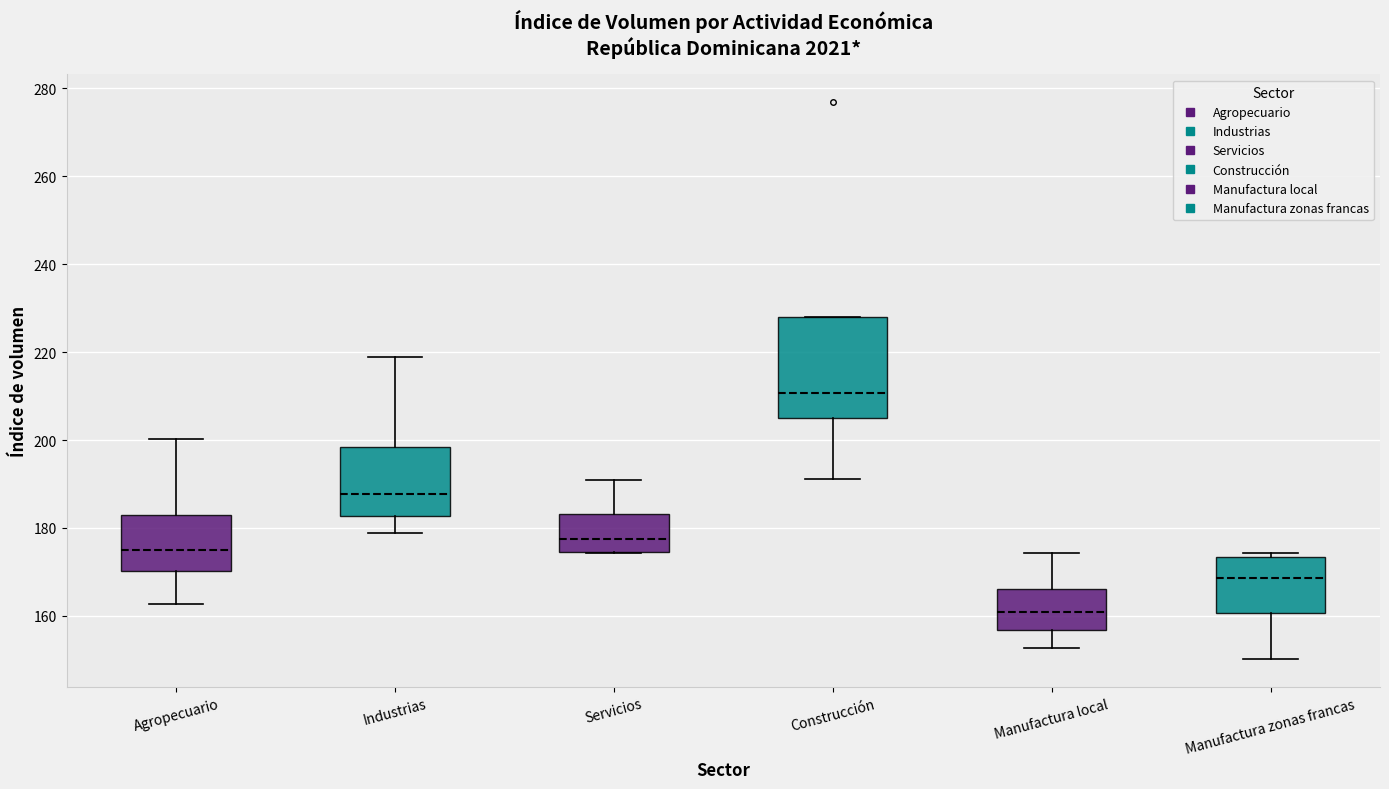

Which box is the tallest, from its lower edge to its upper edge?

Construcción